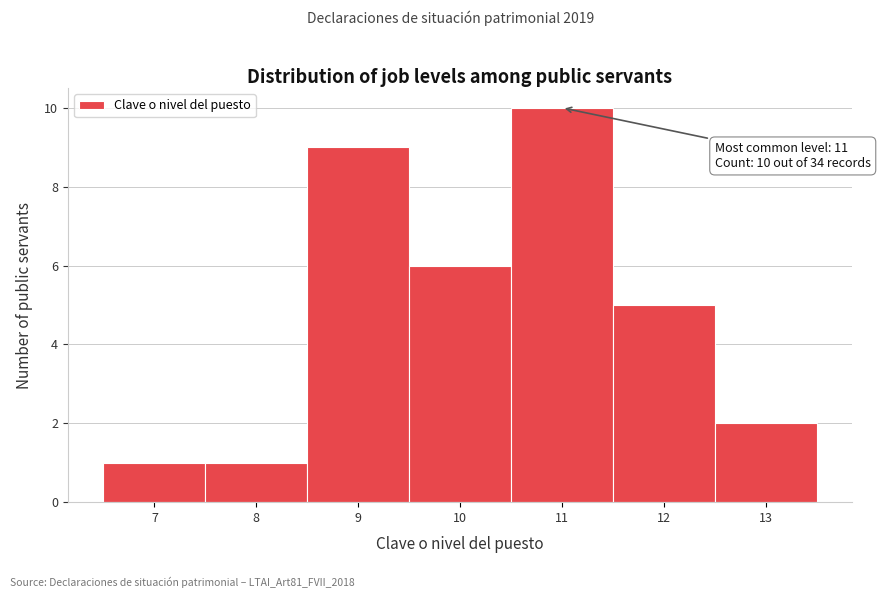

Over which range of the x-axis is the bar tallest?

10.5 to 11.5